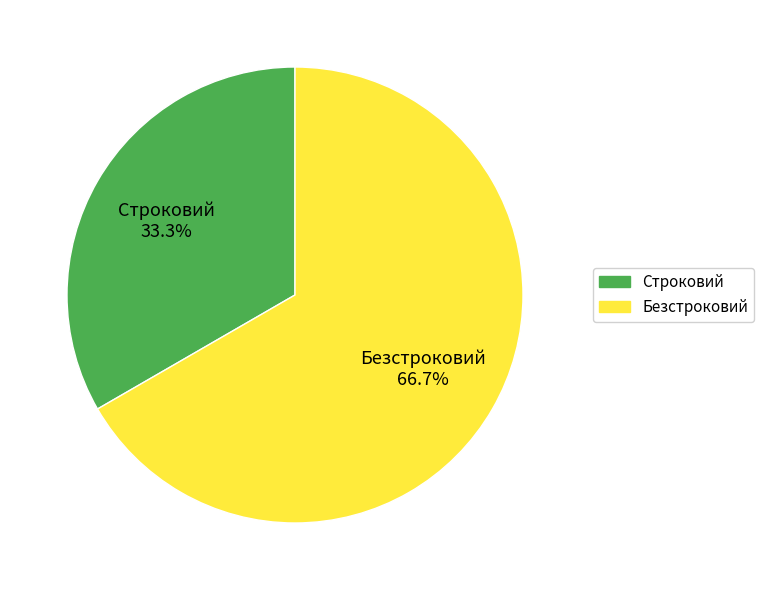

Is the sum of Безстроковий and Строковий greater than half?

Yes